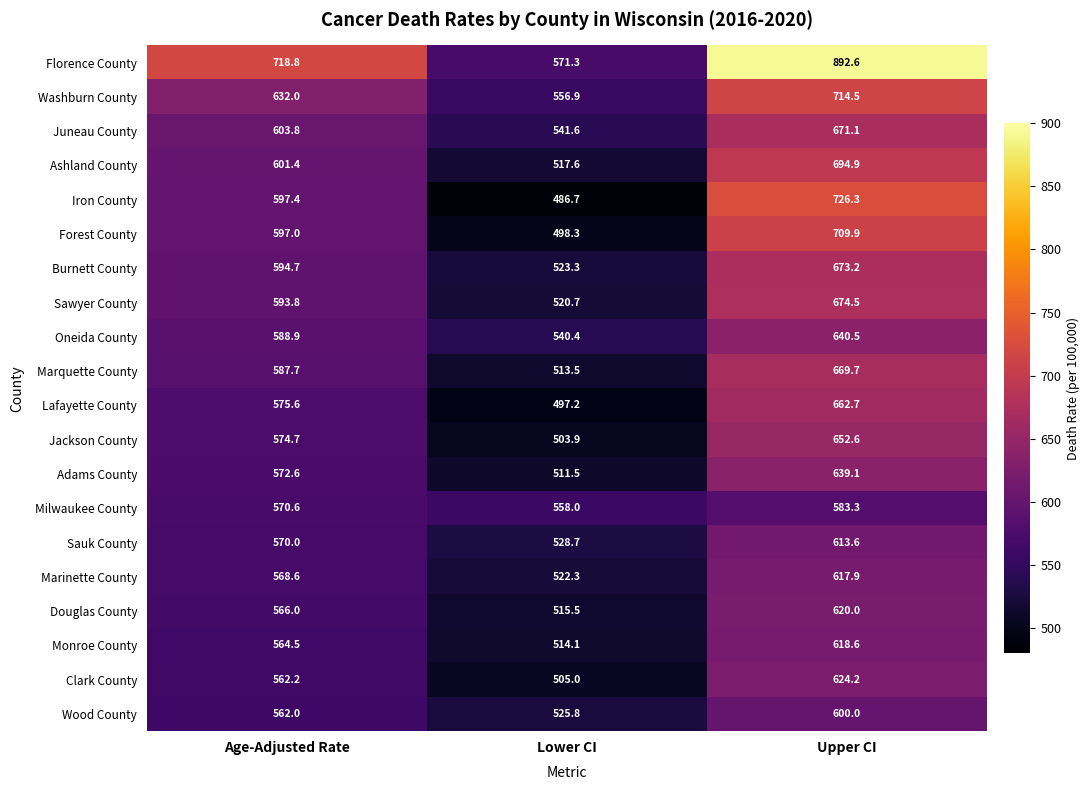

Rank the series at Upper CI from highest to lowest value.

Florence County, Iron County, Washburn County, Forest County, Ashland County, Sawyer County, Burnett County, Juneau County, Marquette County, Lafayette County, Jackson County, Oneida County, Adams County, Clark County, Douglas County, Monroe County, Marinette County, Sauk County, Wood County, Milwaukee County